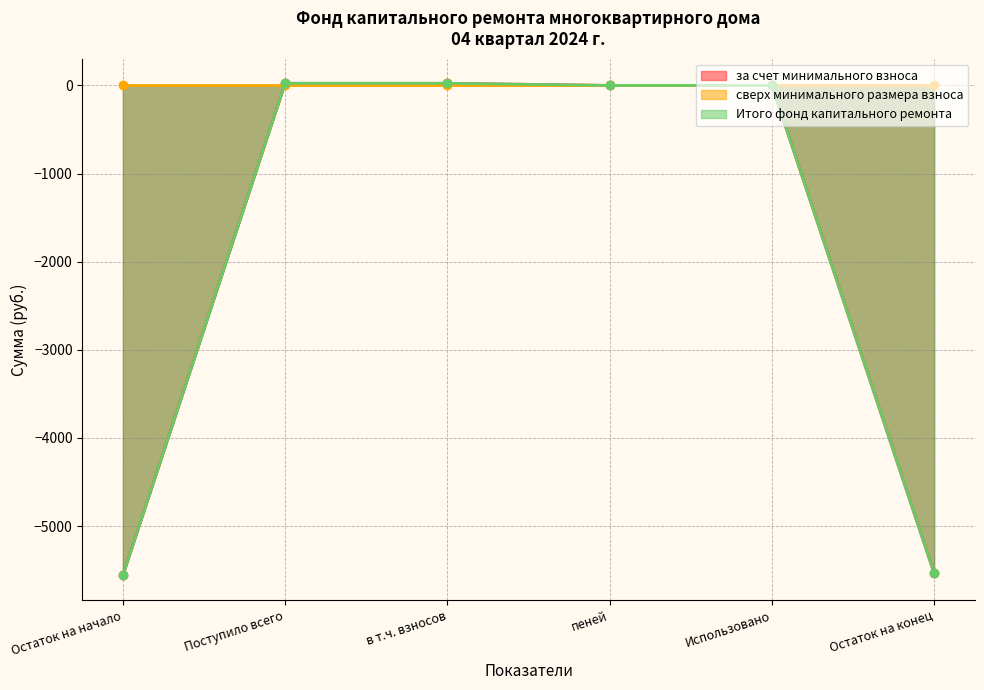

Which series has the widest spread of values?

за счет минимального взноса